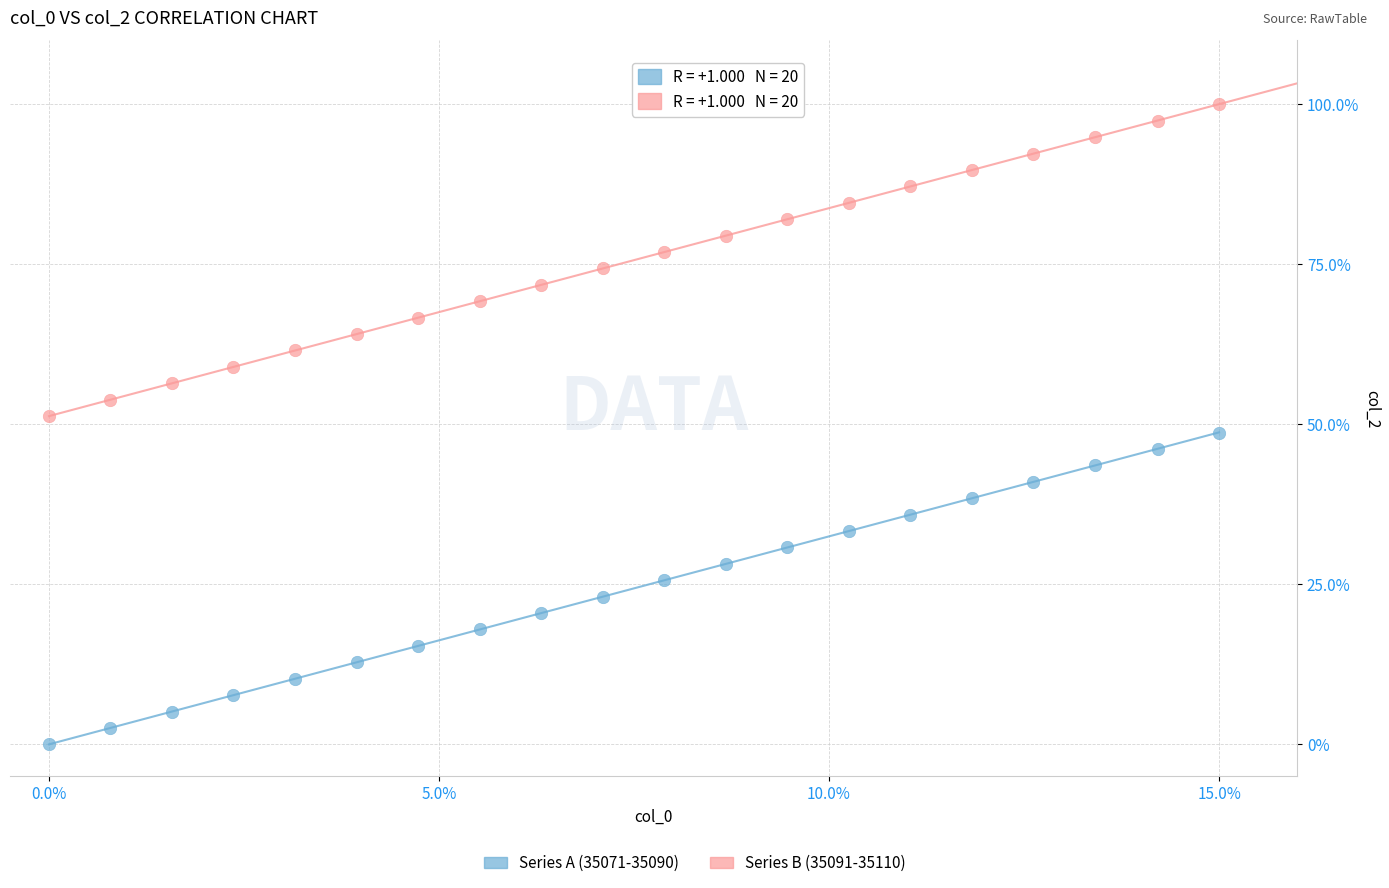

Across all data points, what is the range of Y values (max minus min)?

100.0